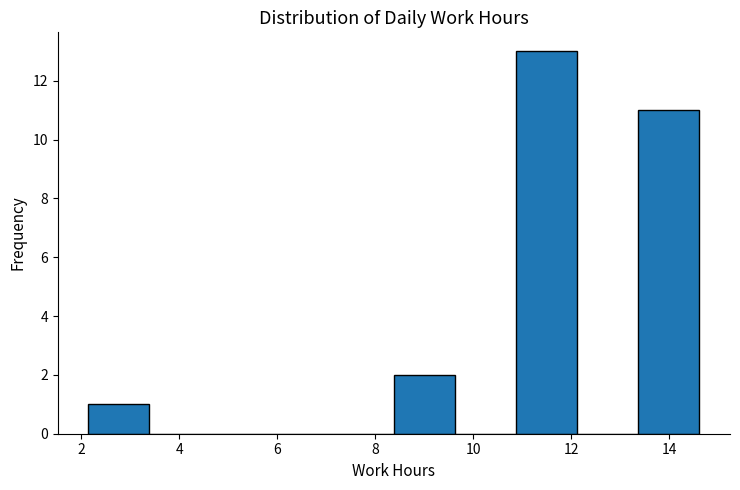

How tall is the bar that spans 13.4 to 14.6 on the x-axis? Neither the bar edges nor the heights are printed on the chart, so give them approximately, as read against the axes.

11